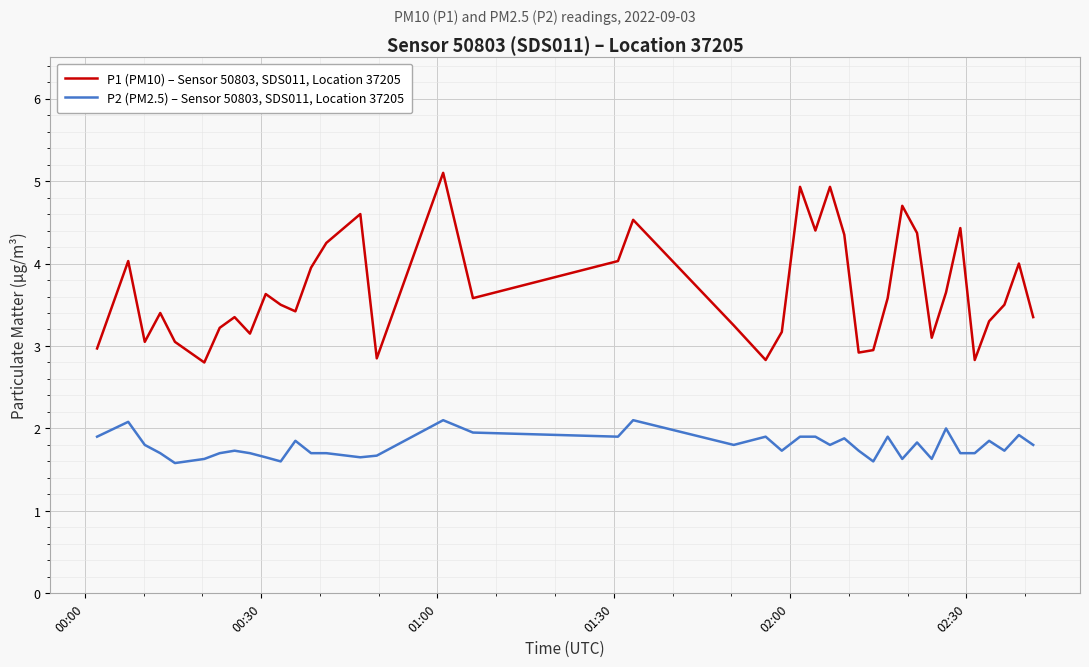

Which series has the largest total across all categories?

P1 (PM10) – Sensor 50803, SDS011, Location 37205